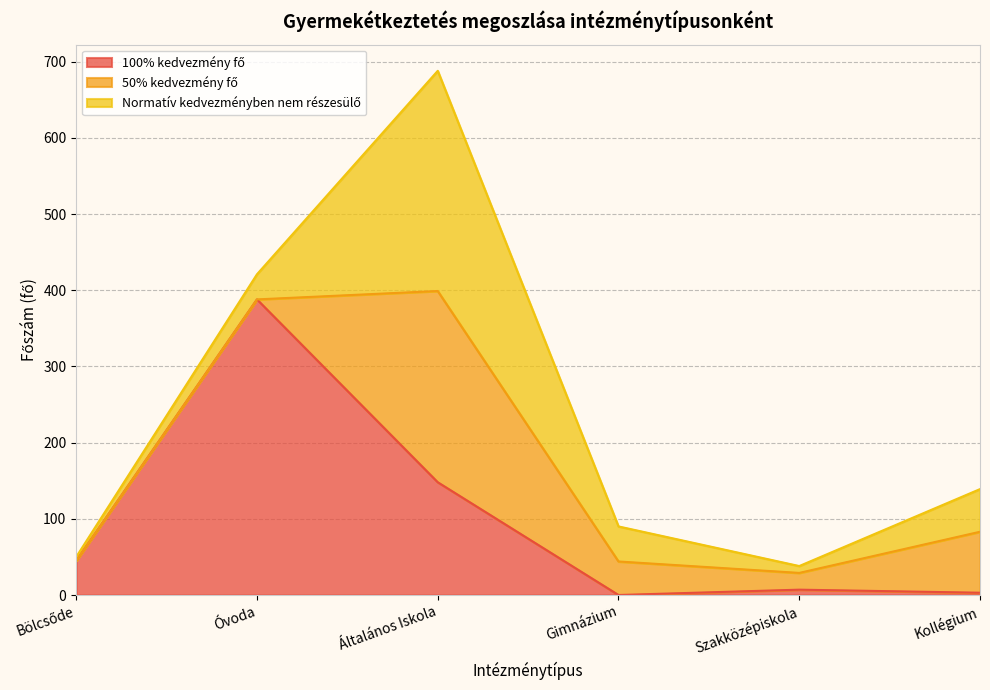

What are all the series names shown in the legend?

100% kedvezmény fő, 50% kedvezmény fő, Normatív kedvezményben nem részesülő